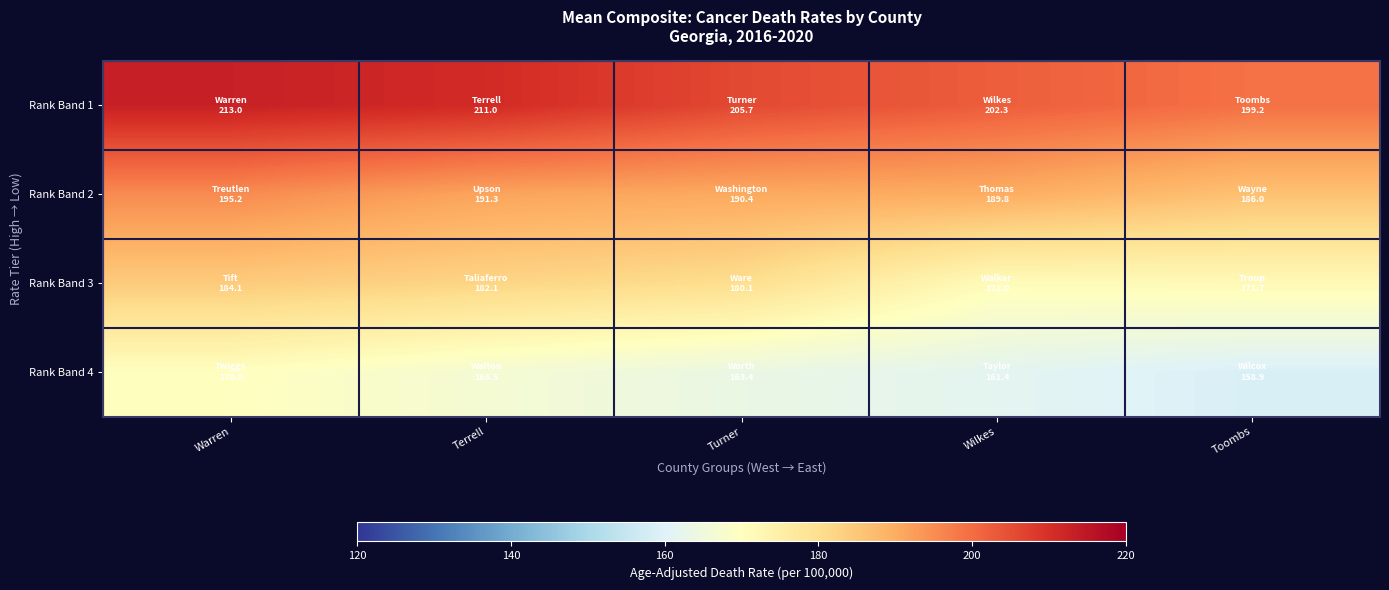

Which series has the widest spread of values?

Rank Band 1